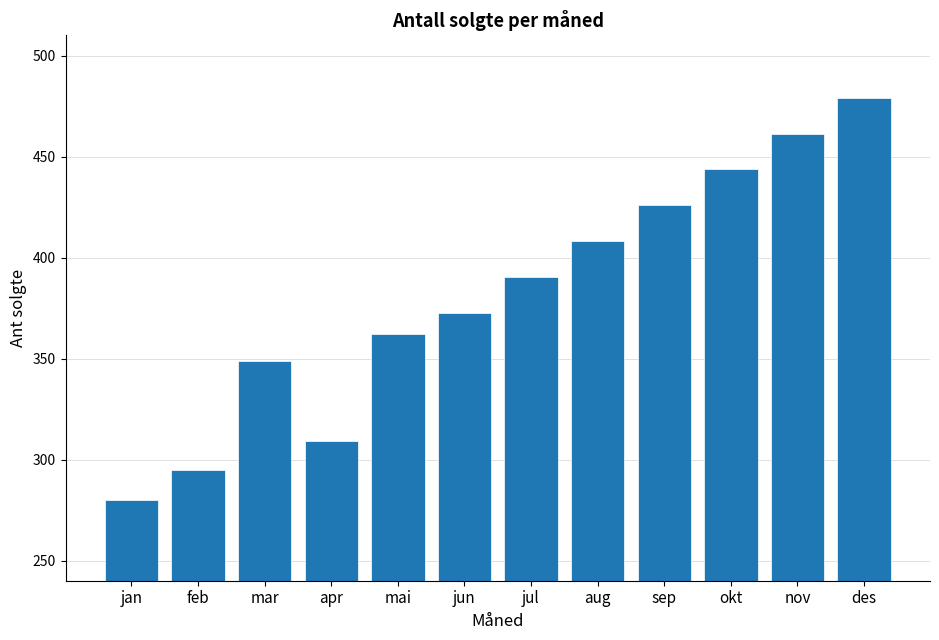

What is the value of the 4th bar from the left?

309.0